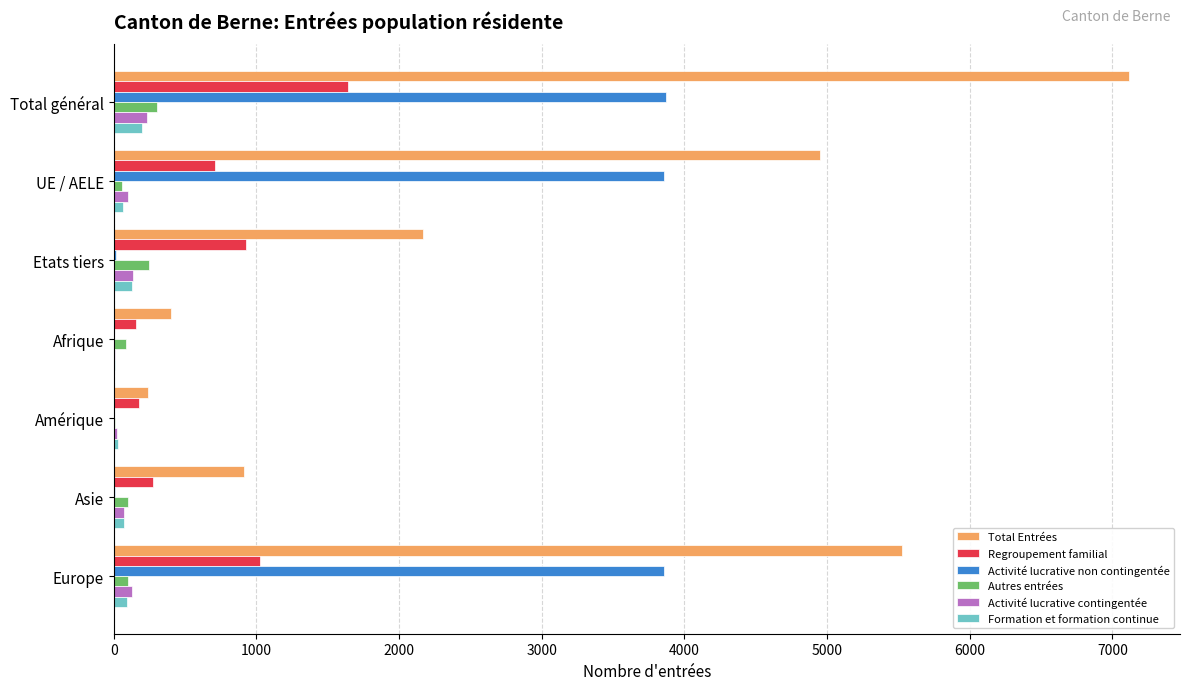

Is it true that Total Entrées equals 912 at Asie?

True